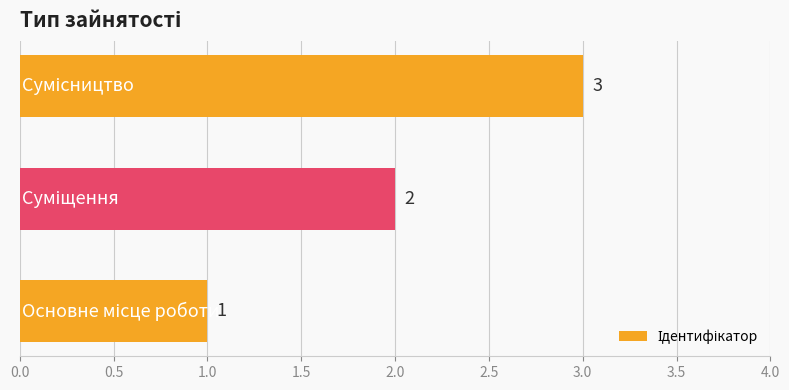

What is the sum of all values?

6